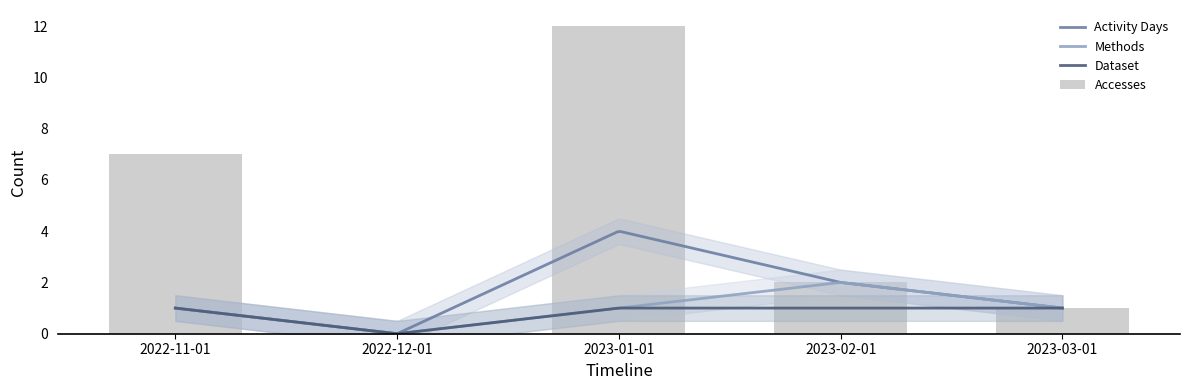

Reading left to right, what are all the values shown in this chart?

Accesses: 2022-11-01=7	2022-12-01=0	2023-01-01=12	2023-02-01=2	2023-03-01=1
Activity Days: 2022-11-01=1	2022-12-01=0	2023-01-01=4	2023-02-01=2	2023-03-01=1
Methods: 2022-11-01=1	2022-12-01=0	2023-01-01=1	2023-02-01=2	2023-03-01=1
Dataset: 2022-11-01=1	2022-12-01=0	2023-01-01=1	2023-02-01=1	2023-03-01=1